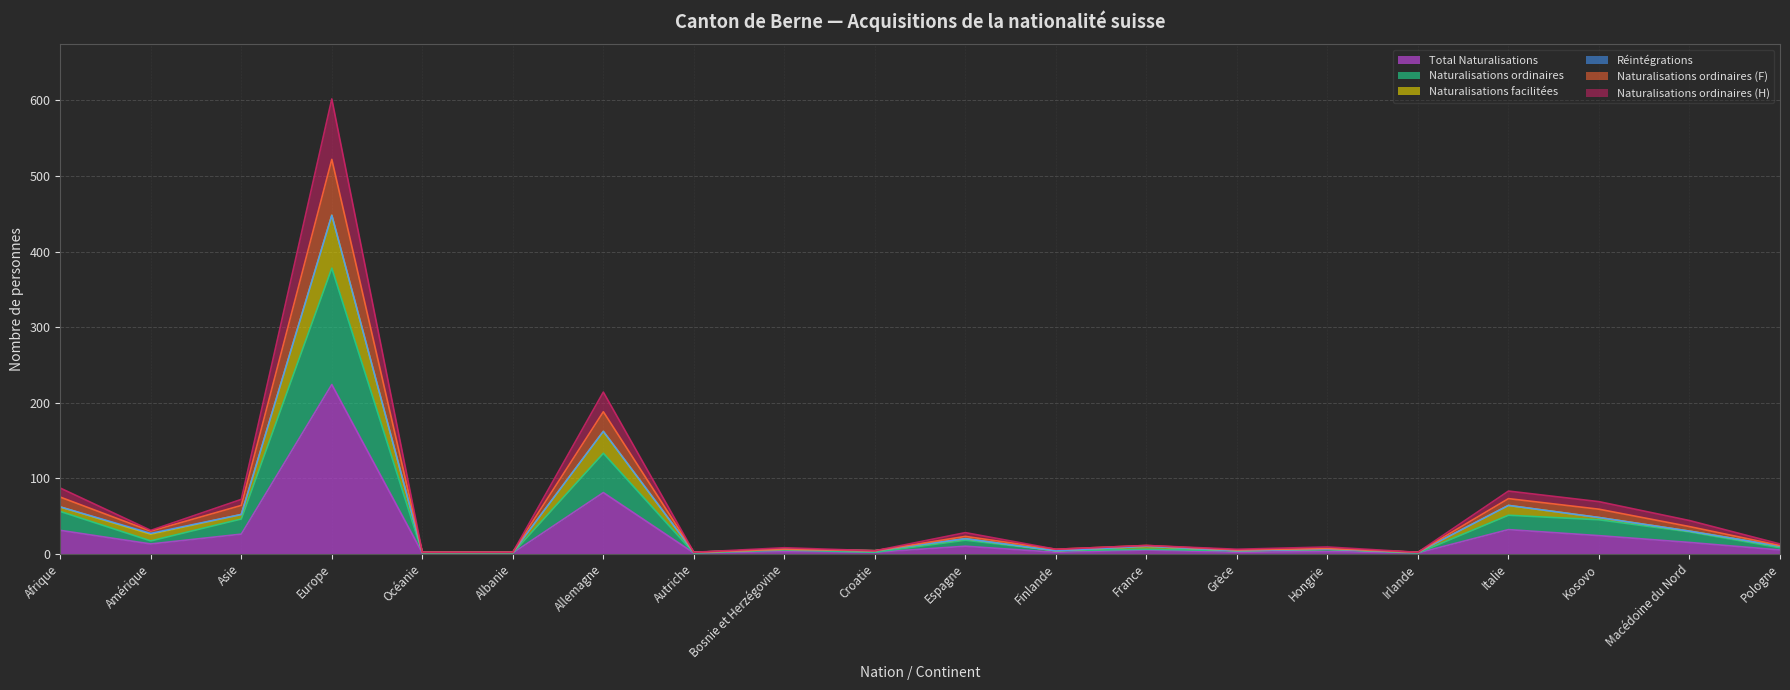

True or false: Total Naturalisations and Naturalisations ordinaires (H) cross at least once.

False